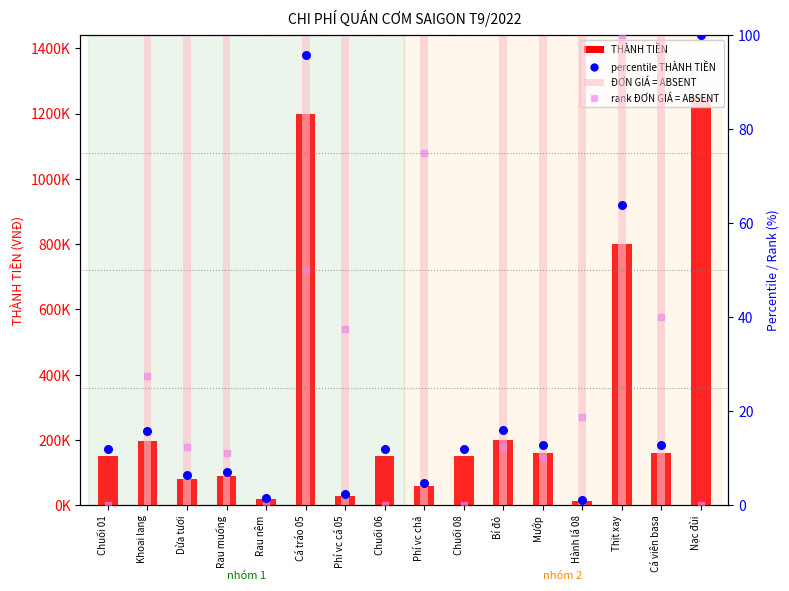

Which series contains the highest Y value?

THÀNH TIỀN